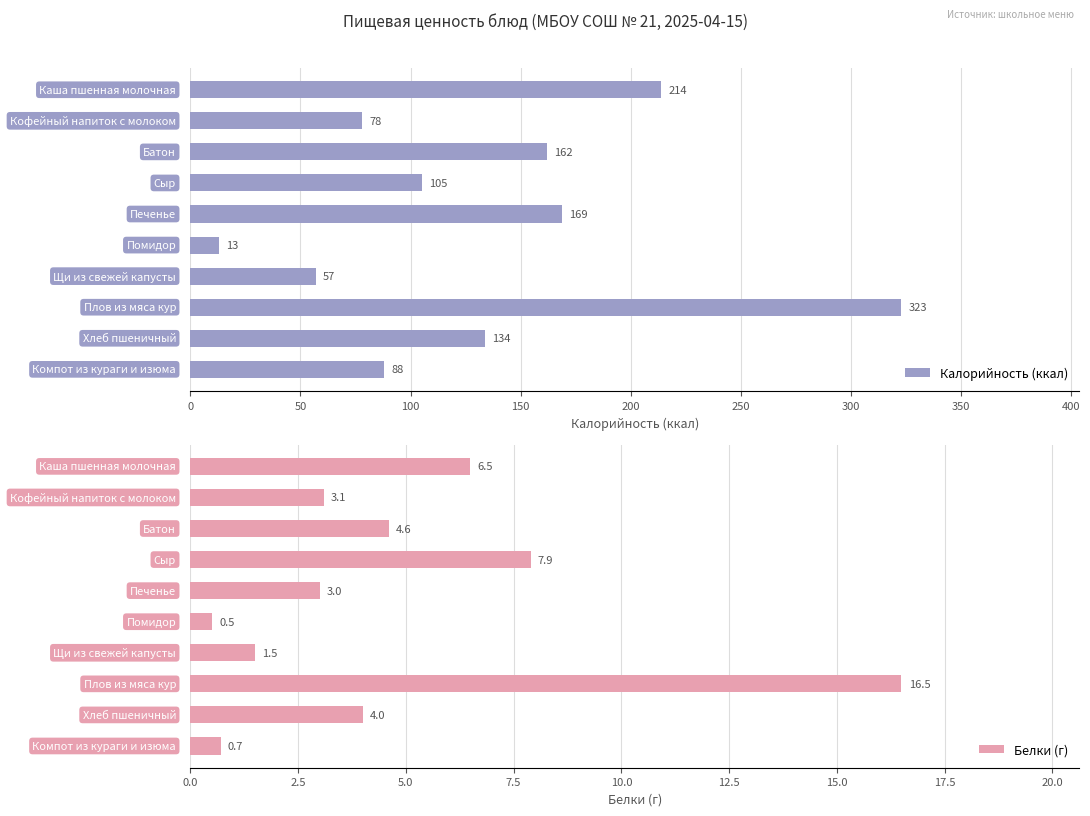

What is the sum of all Белки (г) values?

48.3